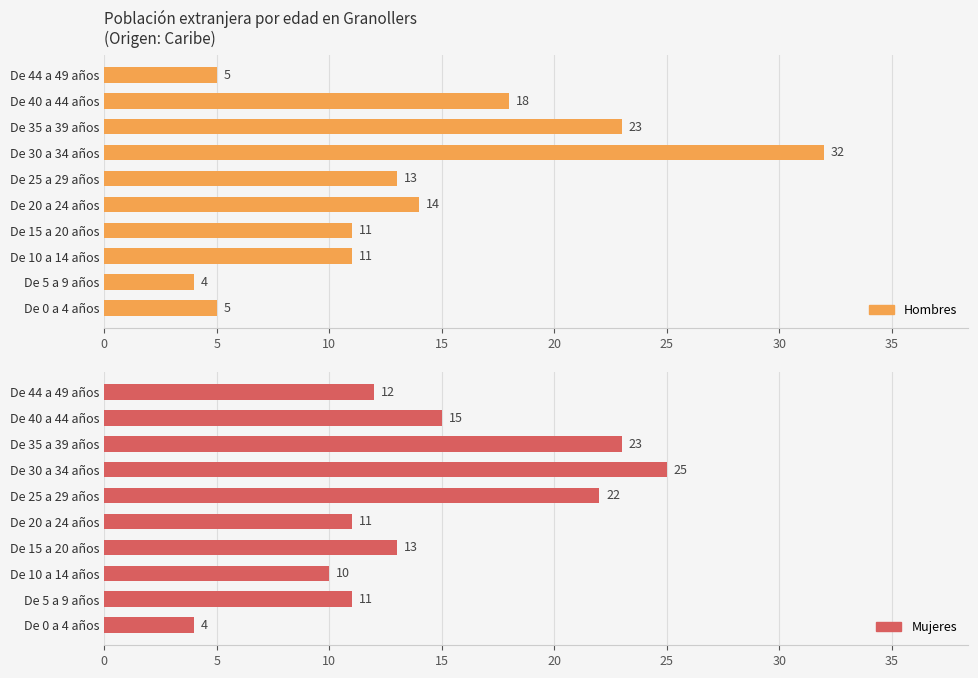

What is the total value across all series at De 40 a 44 años?

33